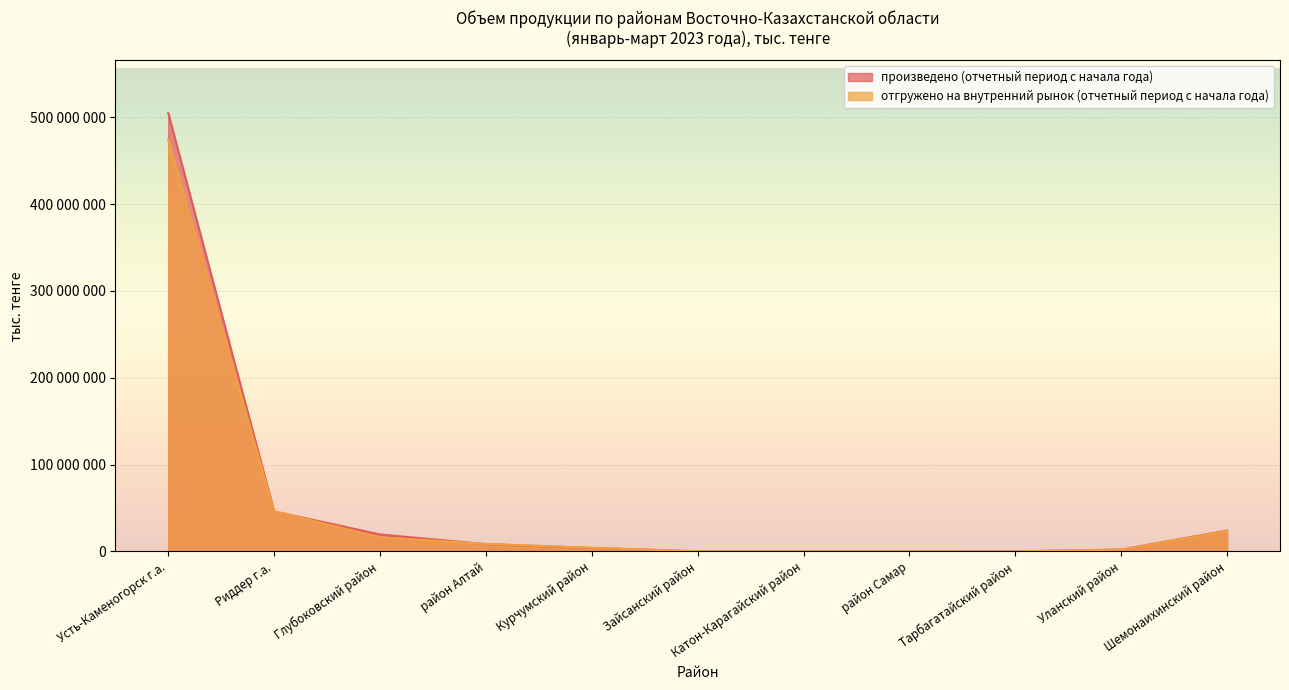

Count the number of data series in this chart.

2